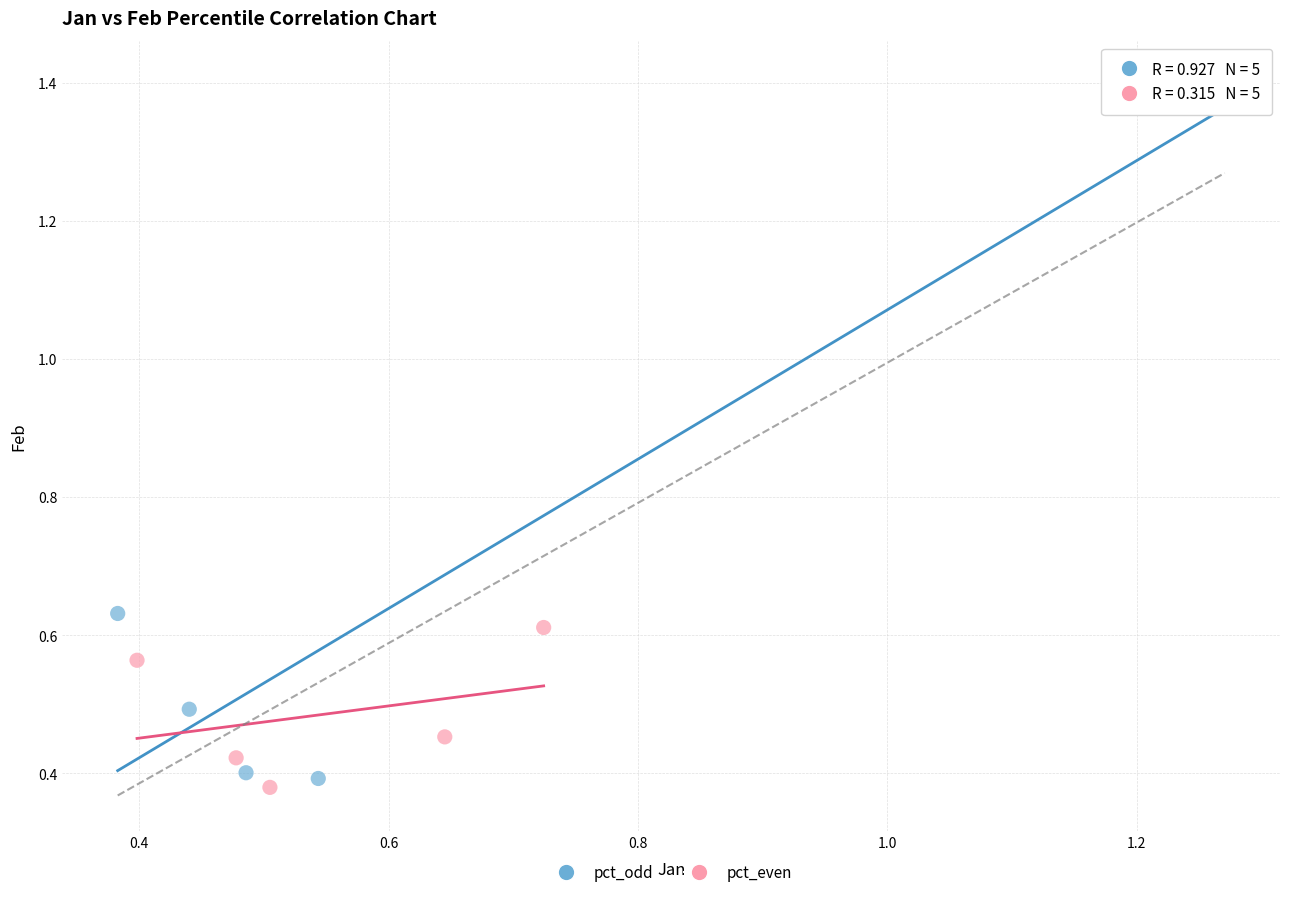

Which series has the widest spread of Y values?

pct_odd